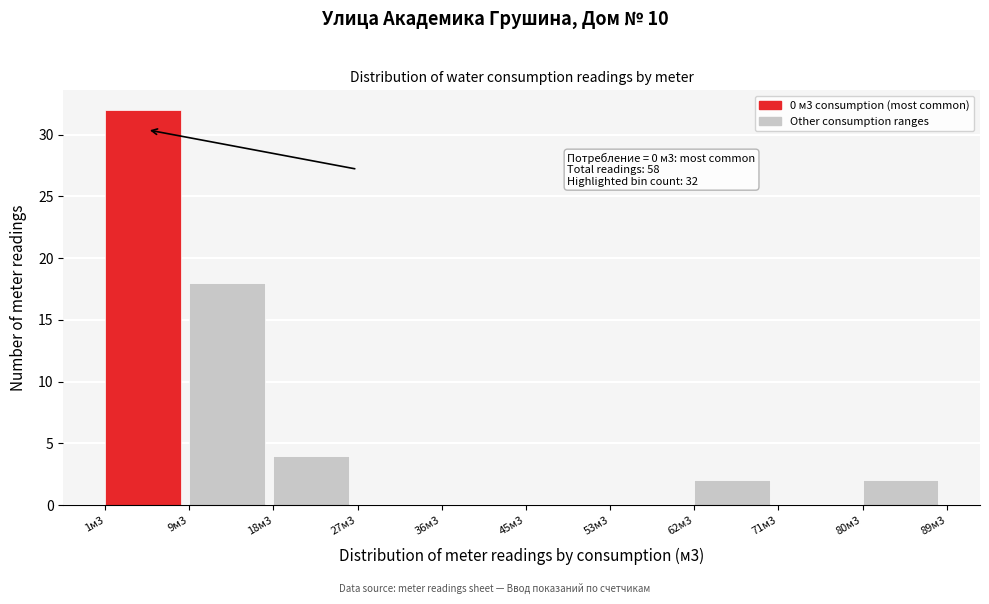

Reading left to right, transcribe all the data shown in this chart.

1м3=32	9м3=18	18м3=4	27м3=0	36м3=0	45м3=0	53м3=0	62м3=2	71м3=0	80м3=2